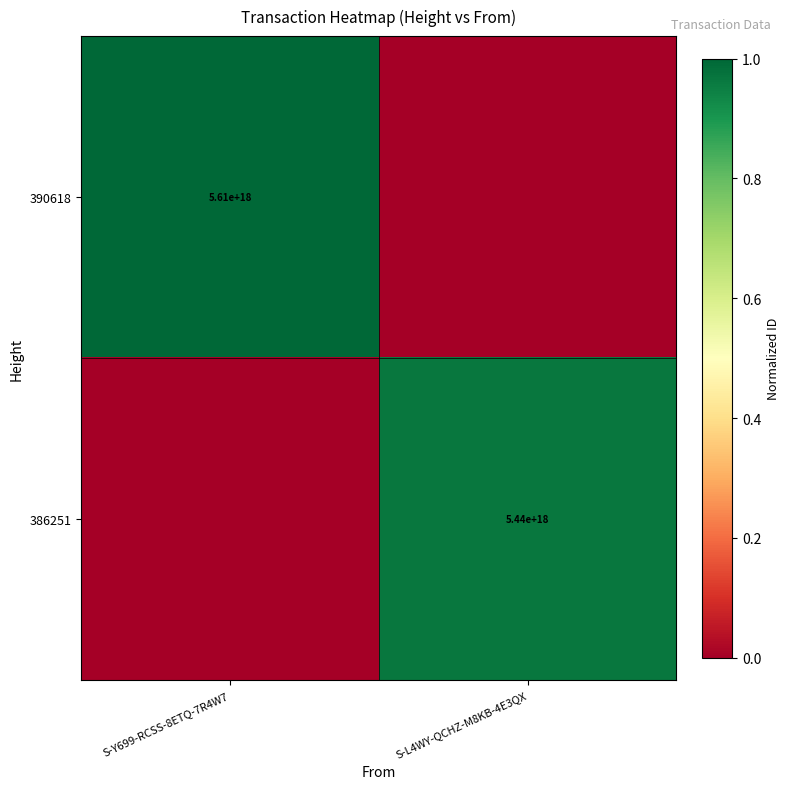

The 386251 series shows 5440000000000000000 at S-L4WY-QCHZ-M8KB-4E3QX. True or false?

True